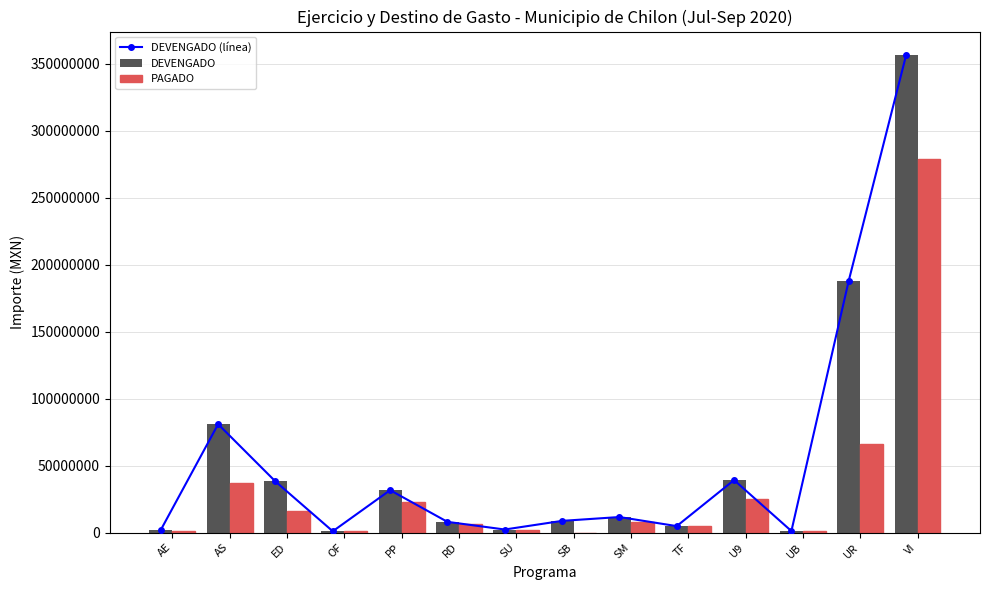

What is the spread (max minus min) of values at SU?

549768.1